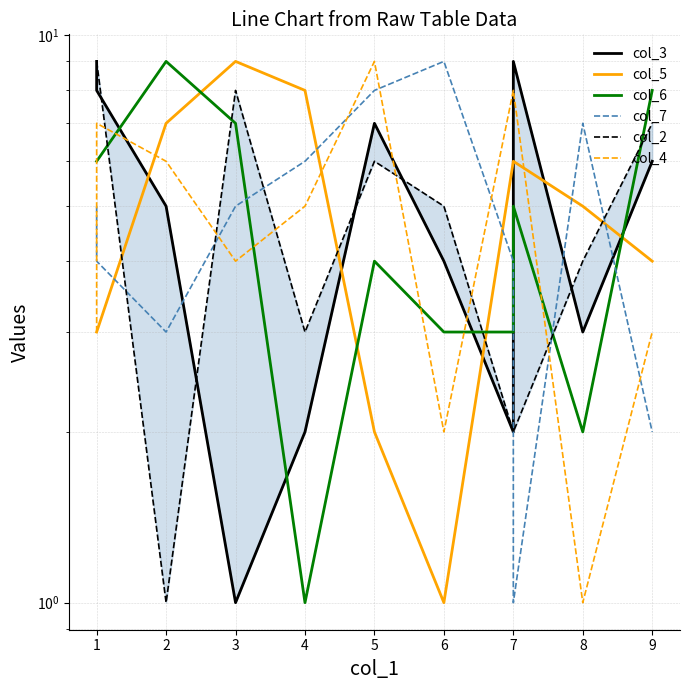

What is the sum of the col_4 values at 3 and 6?

6